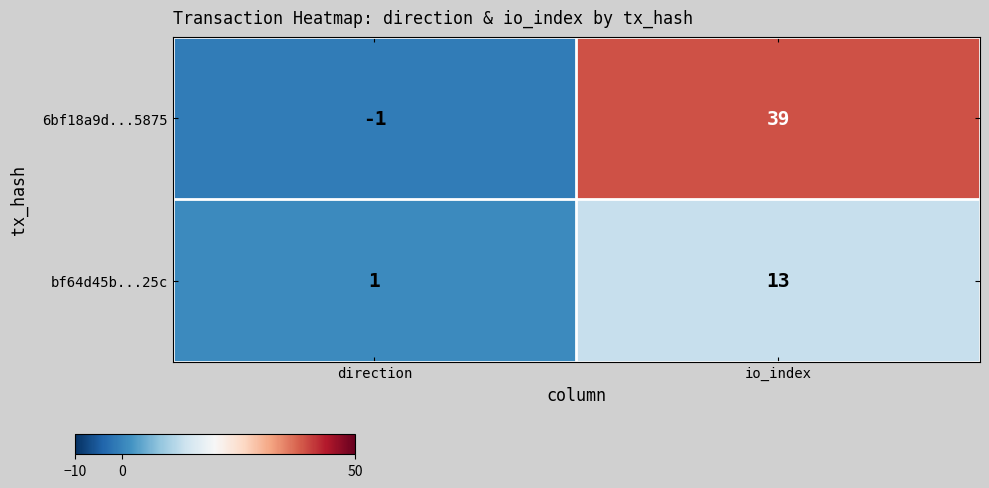

Which label corresponds to the largest value in the chart?

io_index